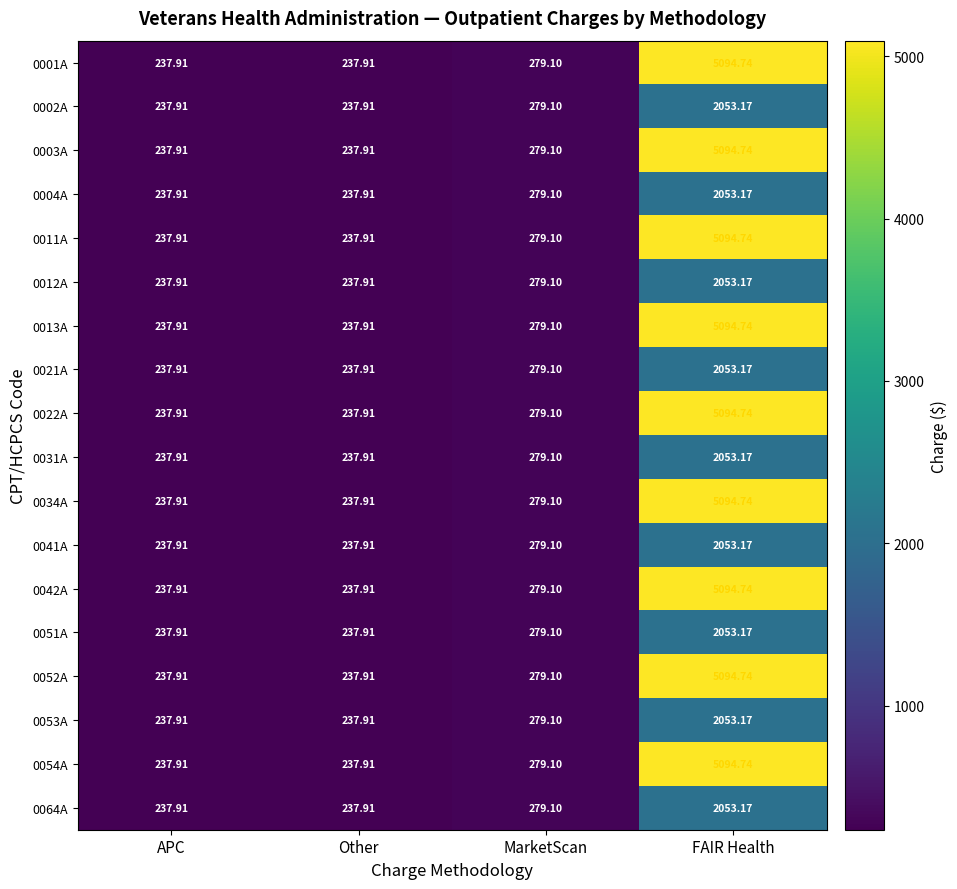

Where does the 0002A series first go above 279?

MarketScan